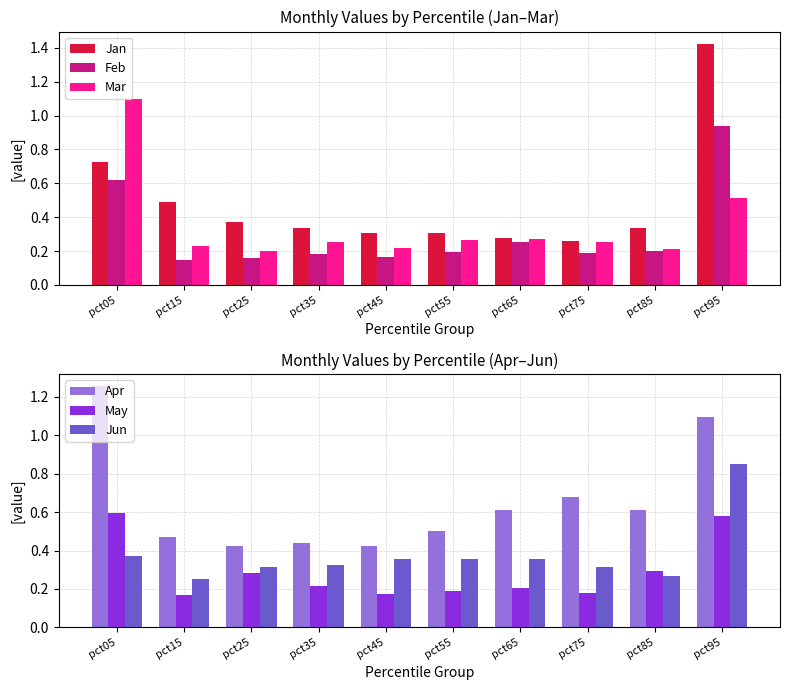

At which category is the sum across all series the highest?

pct95